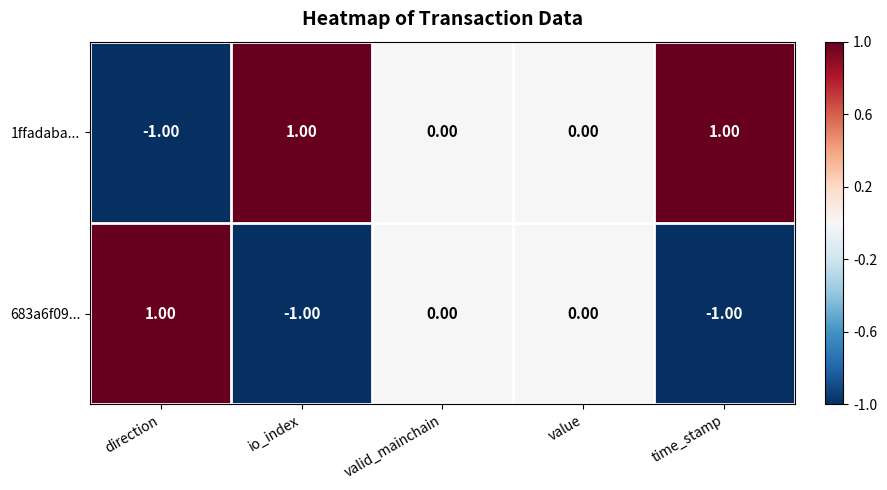

Is the value of 683a6f09... at value greater than the value of 1ffadaba... at direction?

Yes